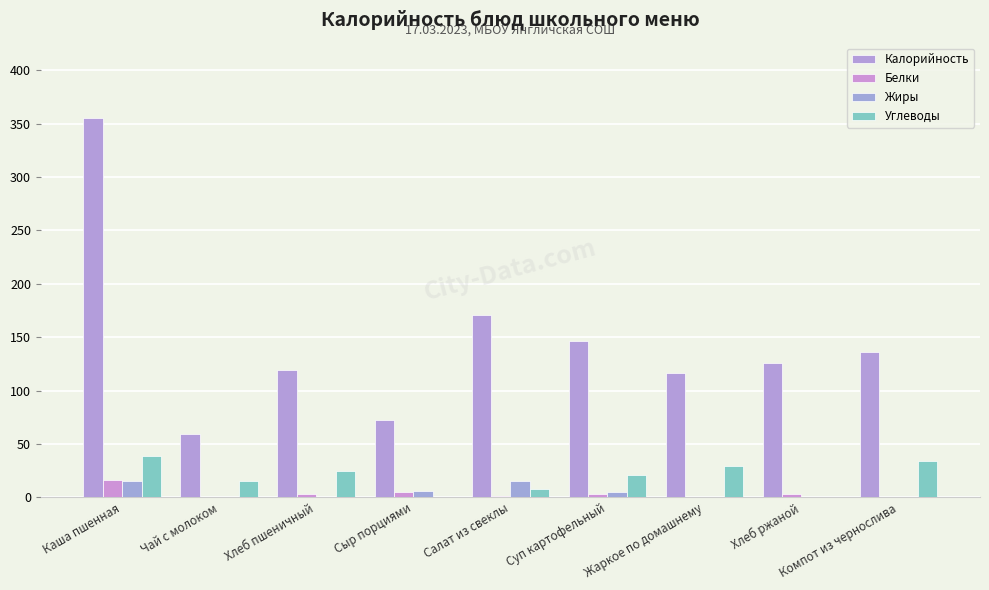

Reading left to right, extract all data points from this chart.

Калорийность: Каша пшенная=355.0	Чай с молоком=59.0	Хлеб пшеничный=119.0	Сыр порциями=72.0	Салат из свеклы=171.0	Суп картофельный=146.0	Жаркое по домашнему=116.0	Хлеб ржаной=126.0	Компот из чернослива=136.0
Белки: Каша пшенная=15.8	Чай с молоком=0.3	Хлеб пшеничный=3.1	Сыр порциями=4.6	Салат из свеклы=1.3	Суп картофельный=2.8	Жаркое по домашнему=0.4	Хлеб ржаной=2.8	Компот из чернослива=0.6
Жиры: Каша пшенная=15.1	Чай с молоком=0.1	Хлеб пшеничный=0.4	Сыр порциями=5.8	Салат из свеклы=15.1	Суп картофельный=5.4	Жаркое по домашнему=0.0	Хлеб ржаной=0.6	Компот из чернослива=0.0
Углеводы: Каша пшенная=39.1	Чай с молоком=15.2	Хлеб пшеничный=24.3	Сыр порциями=0.0	Салат из свеклы=7.7	Суп картофельный=20.8	Жаркое по домашнему=28.9	Хлеб ржаной=0.6	Компот из чернослива=34.4